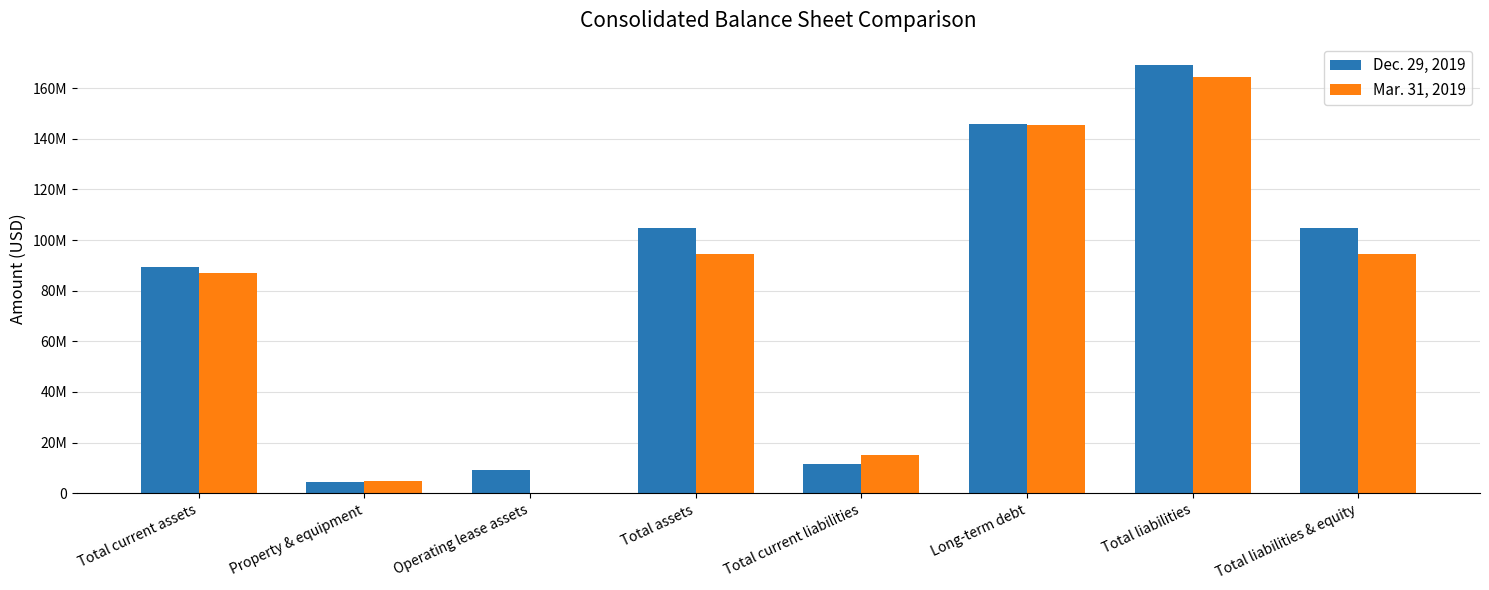

What are all the series names shown in the legend?

Dec. 29, 2019, Mar. 31, 2019